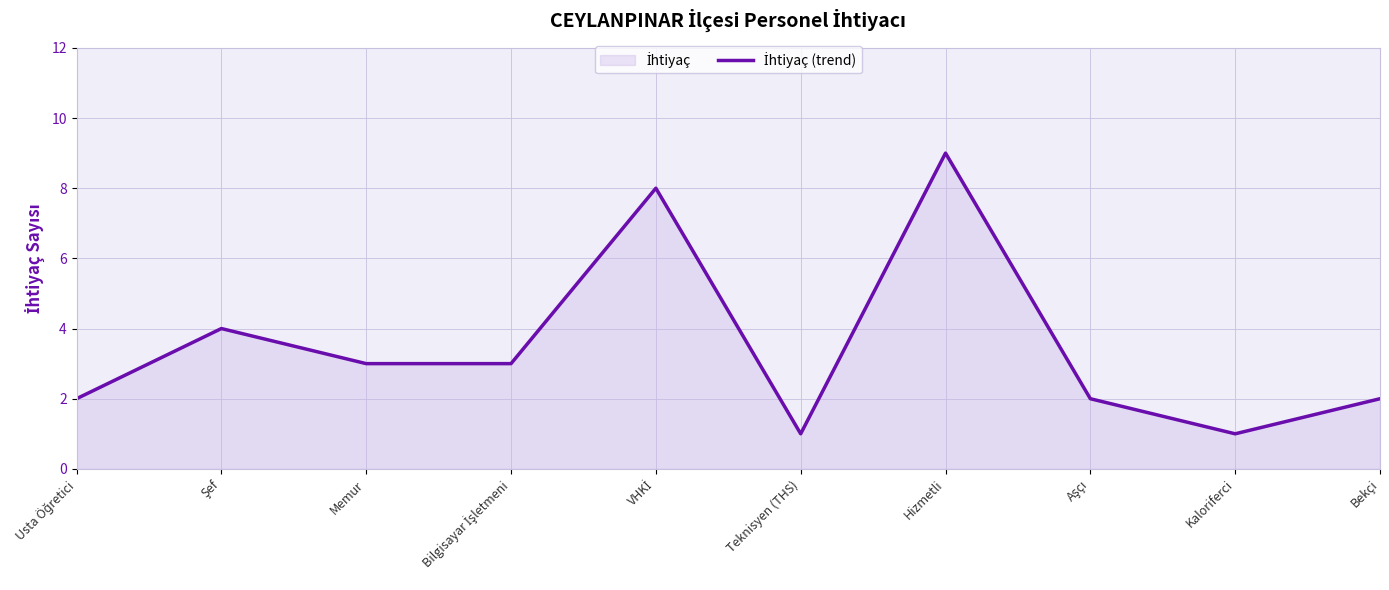

The chart shows a value of 1 at Teknisyen (THS). True or false?

True